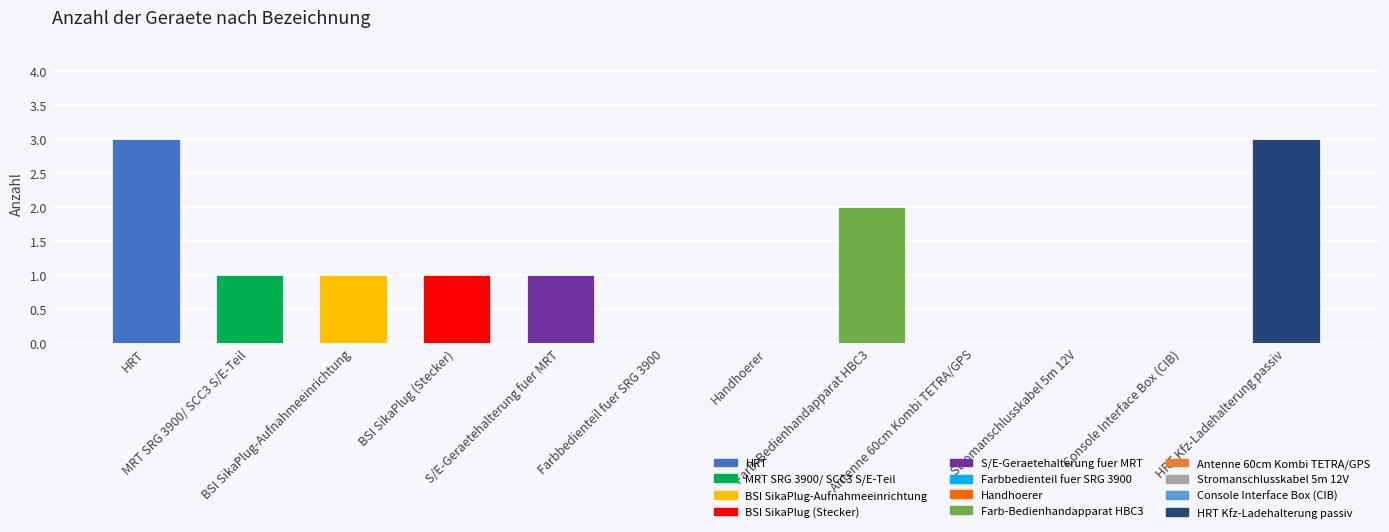

How many categories are shown in the chart?

12